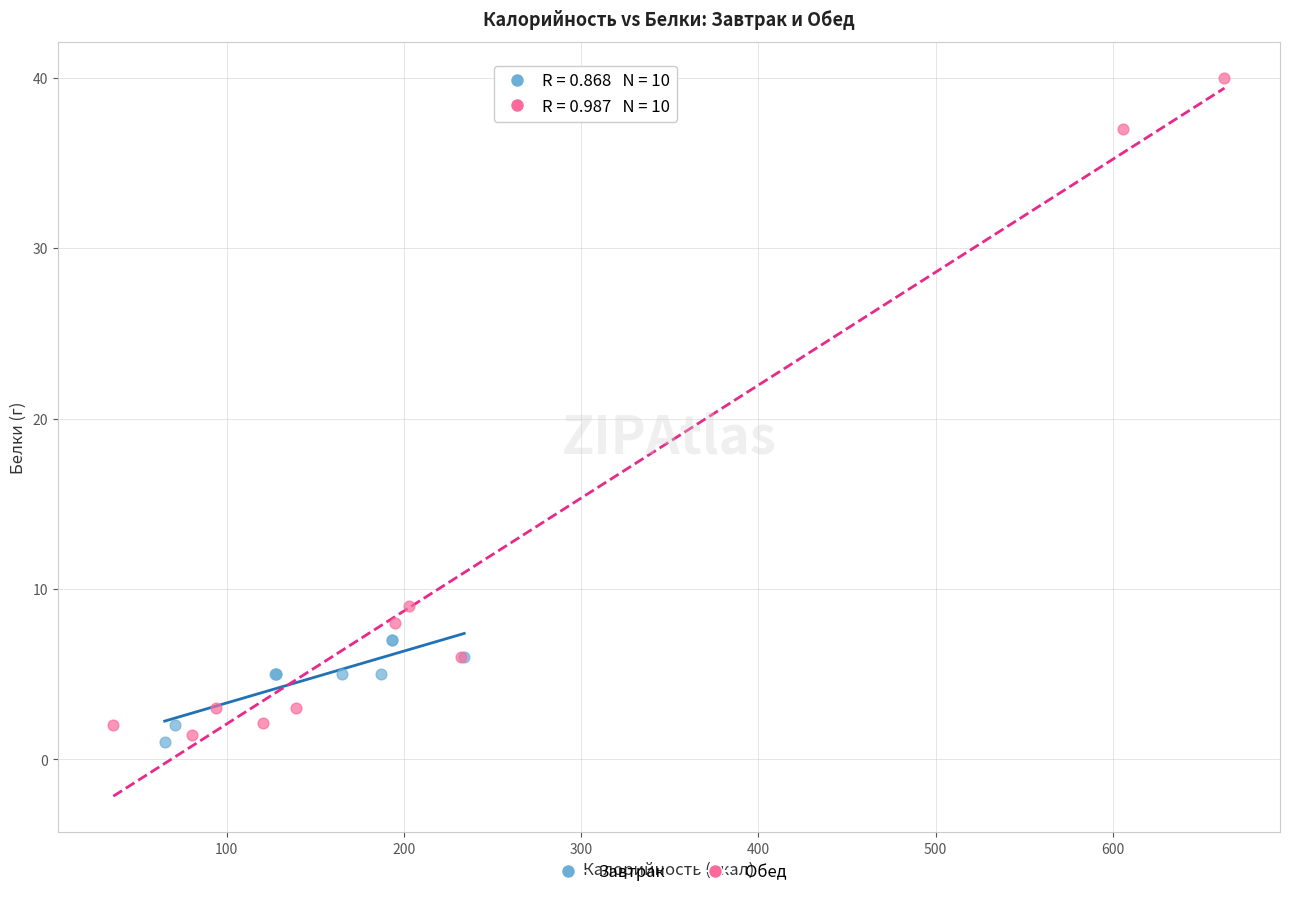

Which series has the largest Y range (max minus min)?

Обед